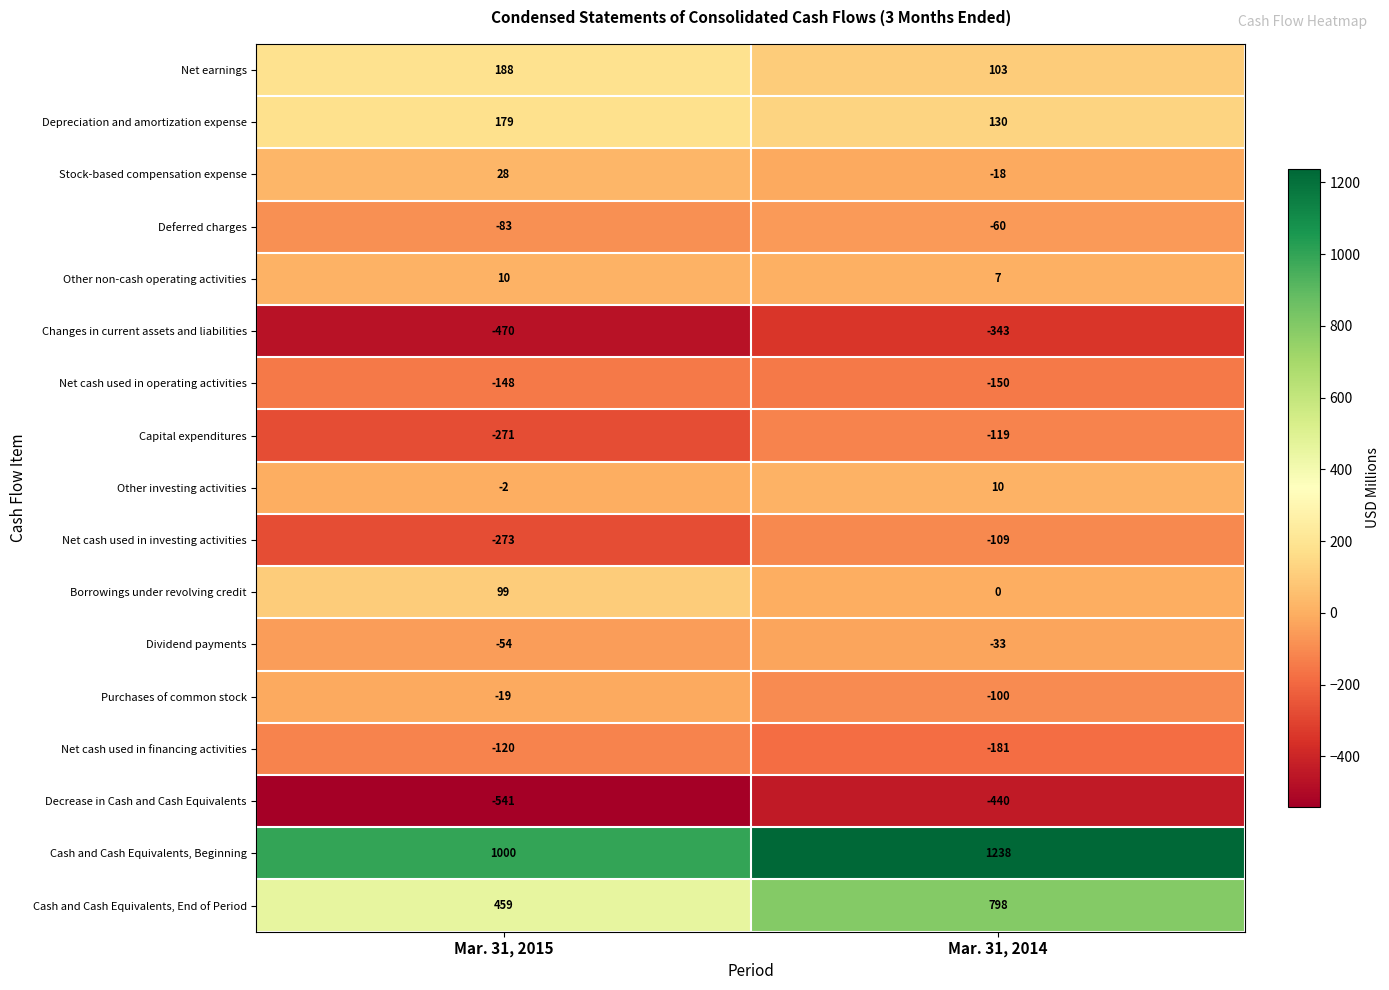

Between Mar. 31, 2015 and Mar. 31, 2014, which series saw the biggest shift?

Cash and Cash Equivalents, End of Period